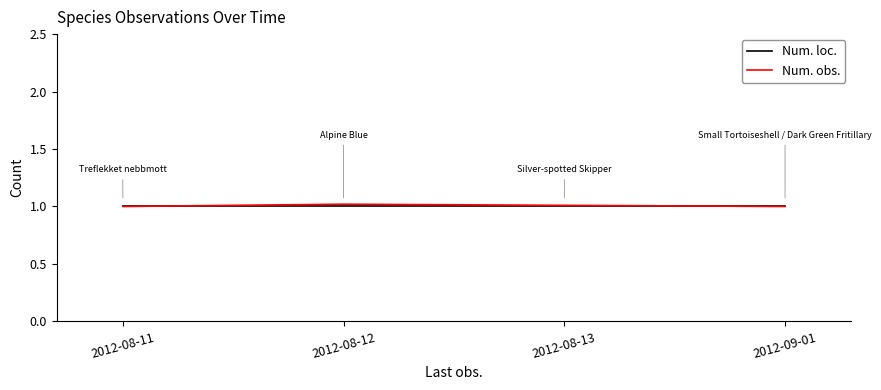

Does the chart have visible grid lines?

No